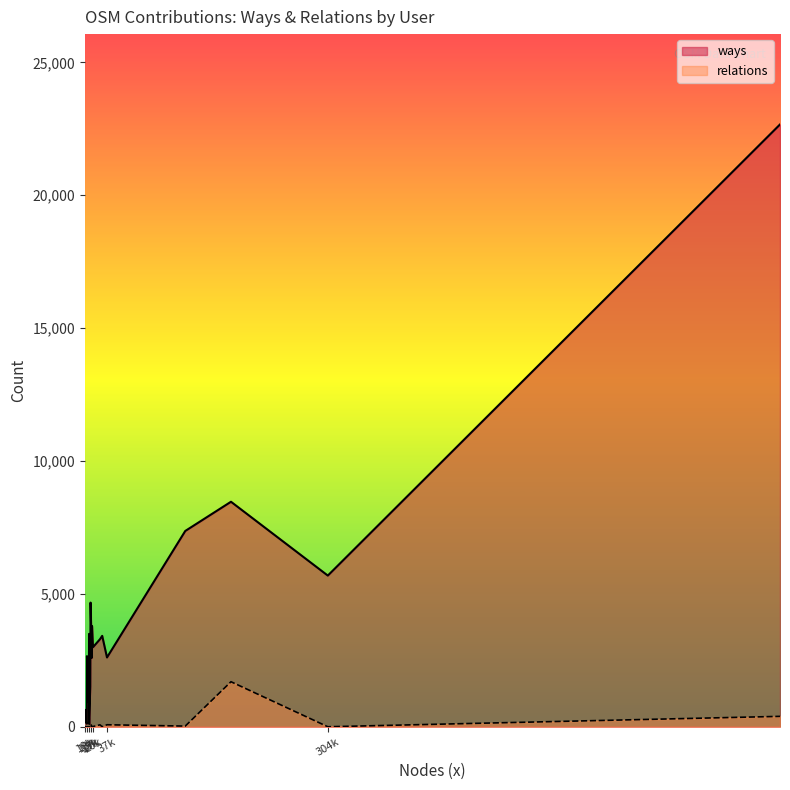

Which series changed the most between woodpeck_repair and AiNikolas?

ways